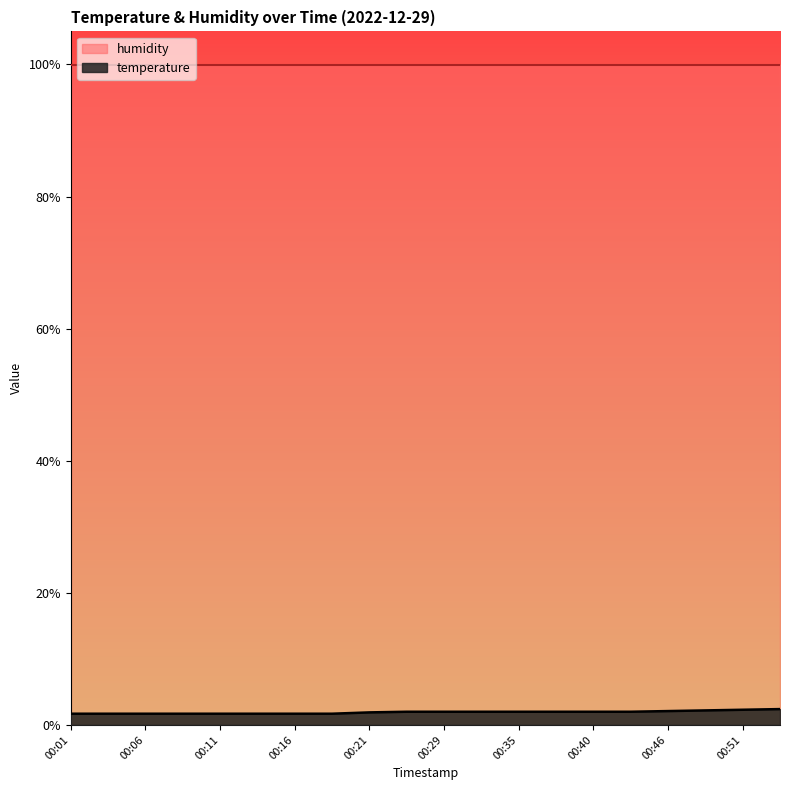

The value at 00:48 is 1.3. True or false?

False